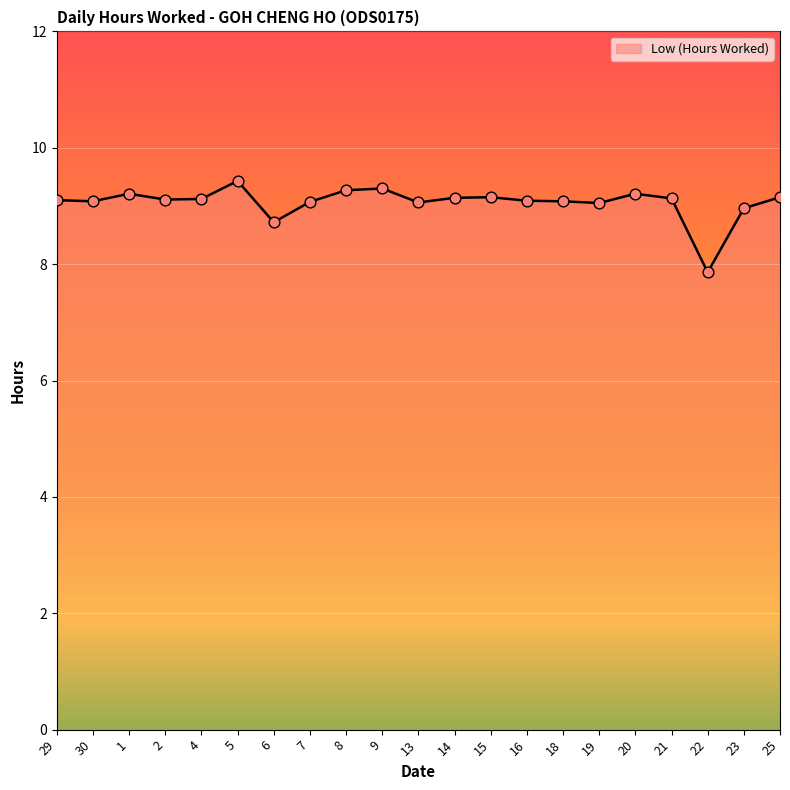

What is the ratio of the value at 21 to the value at 18?

1.0